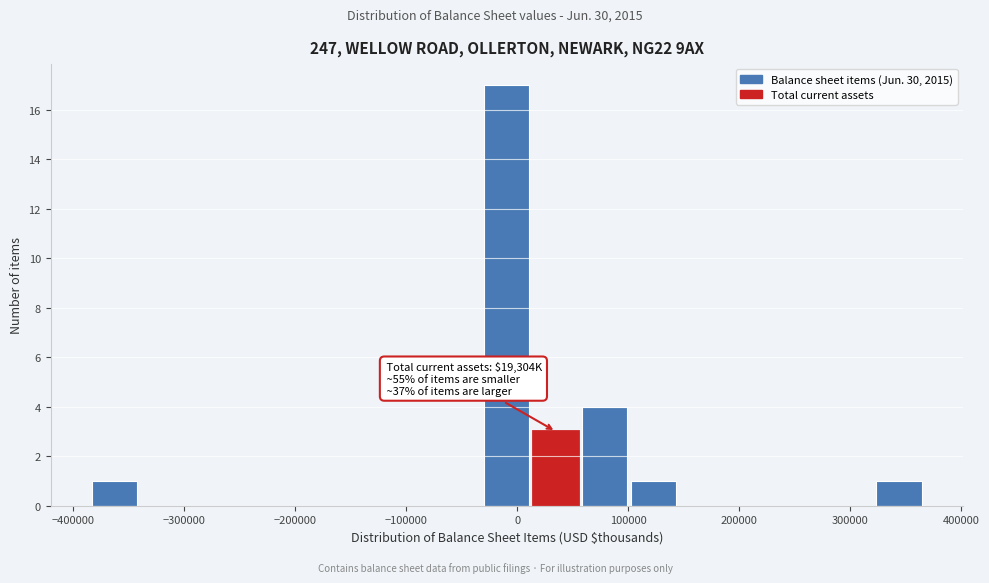

Over which range of the x-axis is the bar tallest?

-30000 to 10000